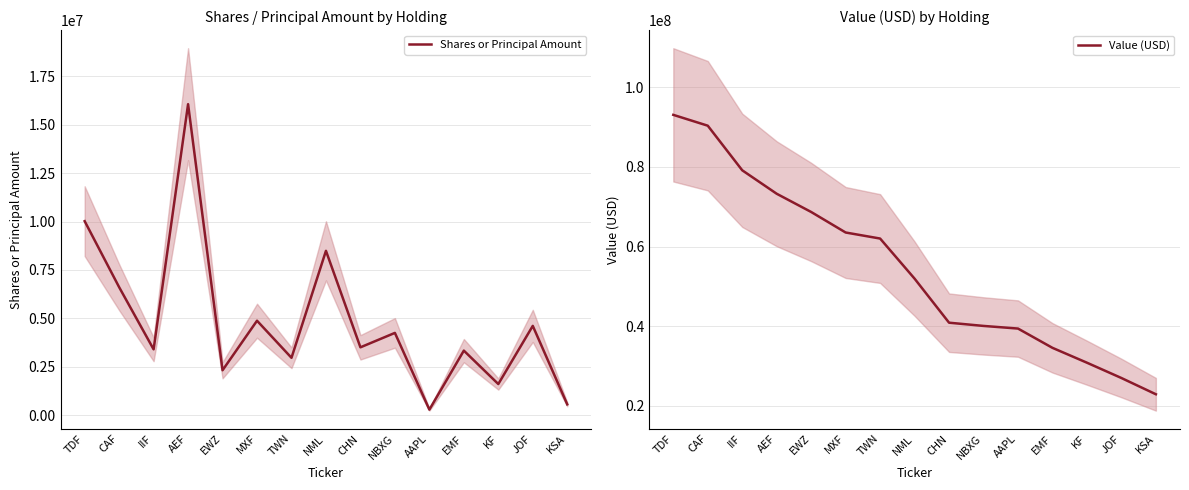

True or false: Value (USD) and Shares or Principal Amount cross at least once.

False